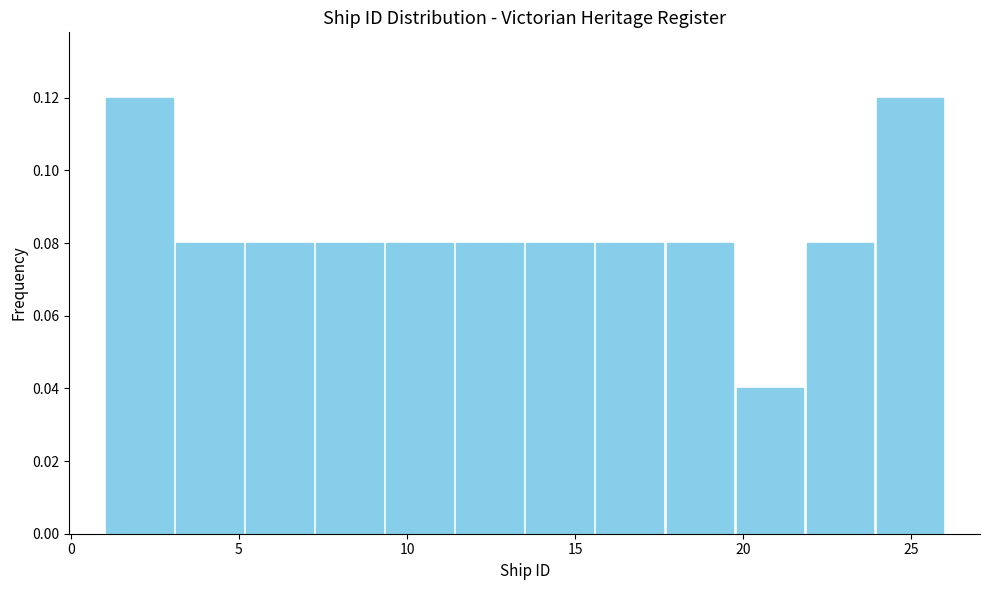

Reading left to right, list every bar in this chart as the range it spans on the x-axis followed by its height. Neither the bar edges nor the heights are printed on the chart, so give them approximately, as read against the axes.

1.0 to 3.0: 0.12
3.0 to 5.0: 0.08
5.0 to 7.5: 0.08
7.5 to 9.5: 0.08
9.5 to 11.5: 0.08
11.5 to 13.5: 0.08
13.5 to 15.5: 0.08
15.5 to 17.5: 0.08
17.5 to 20.0: 0.08
20.0 to 22.0: 0.04
22.0 to 24.0: 0.08
24.0 to 26.0: 0.12